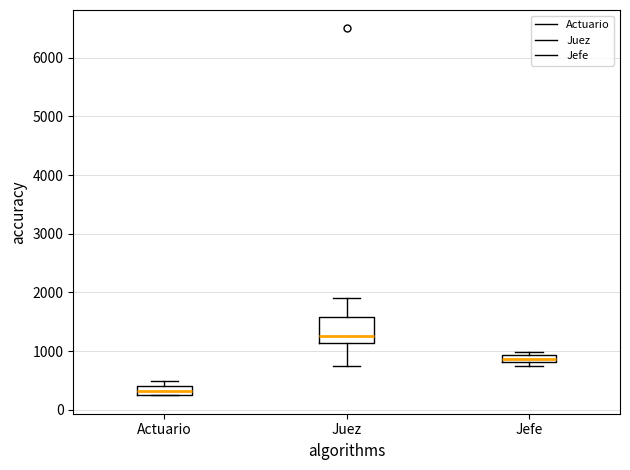

Where is the lower edge of the box for Juez on the y-axis? The values are not printed on the chart, so give them approximately, as read against the axis.

1100